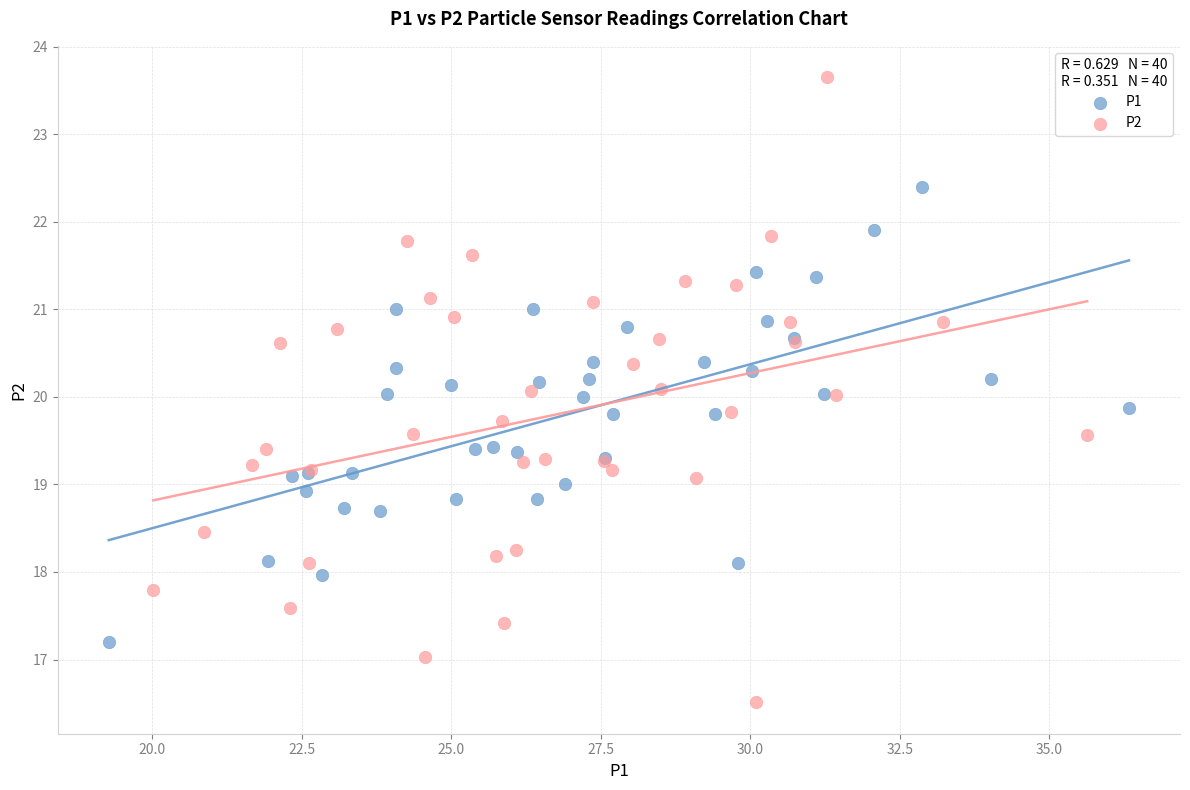

Which series reaches the maximum Y coordinate?

P2